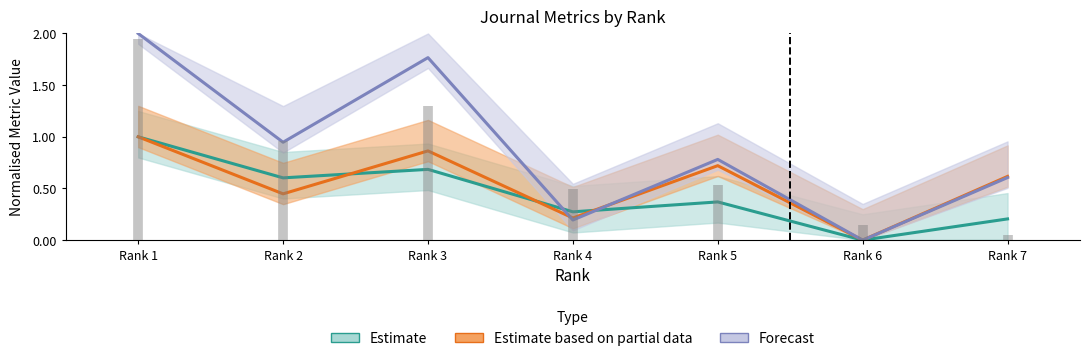

How many times do Total Refs. and Total Docs. (2014) cross each other?

2